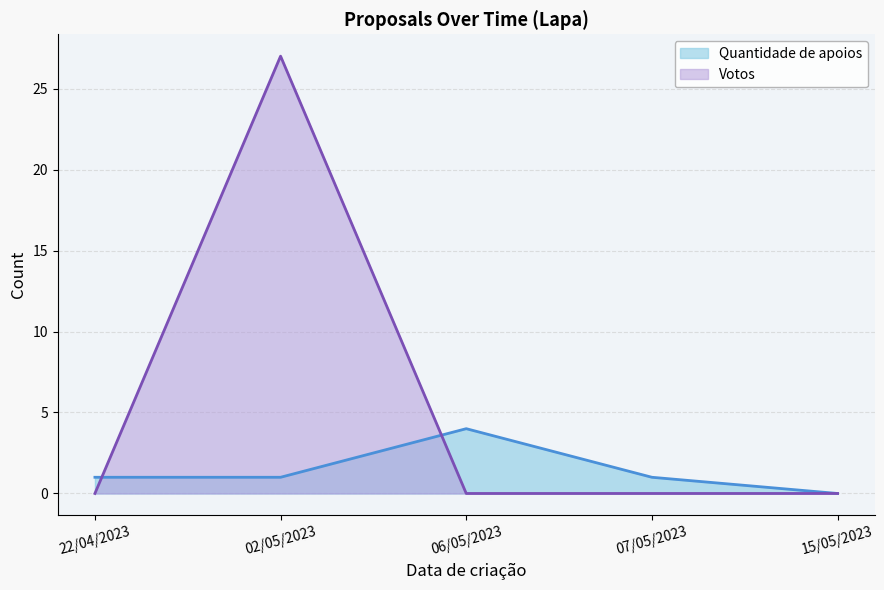

How many lines are shown in the chart?

2